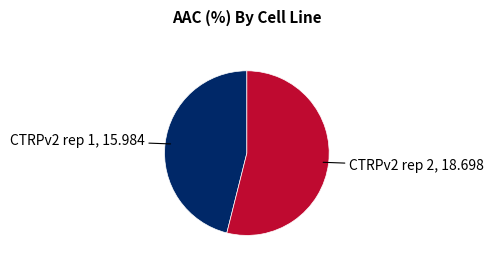

Is there a majority slice in this chart?

Yes